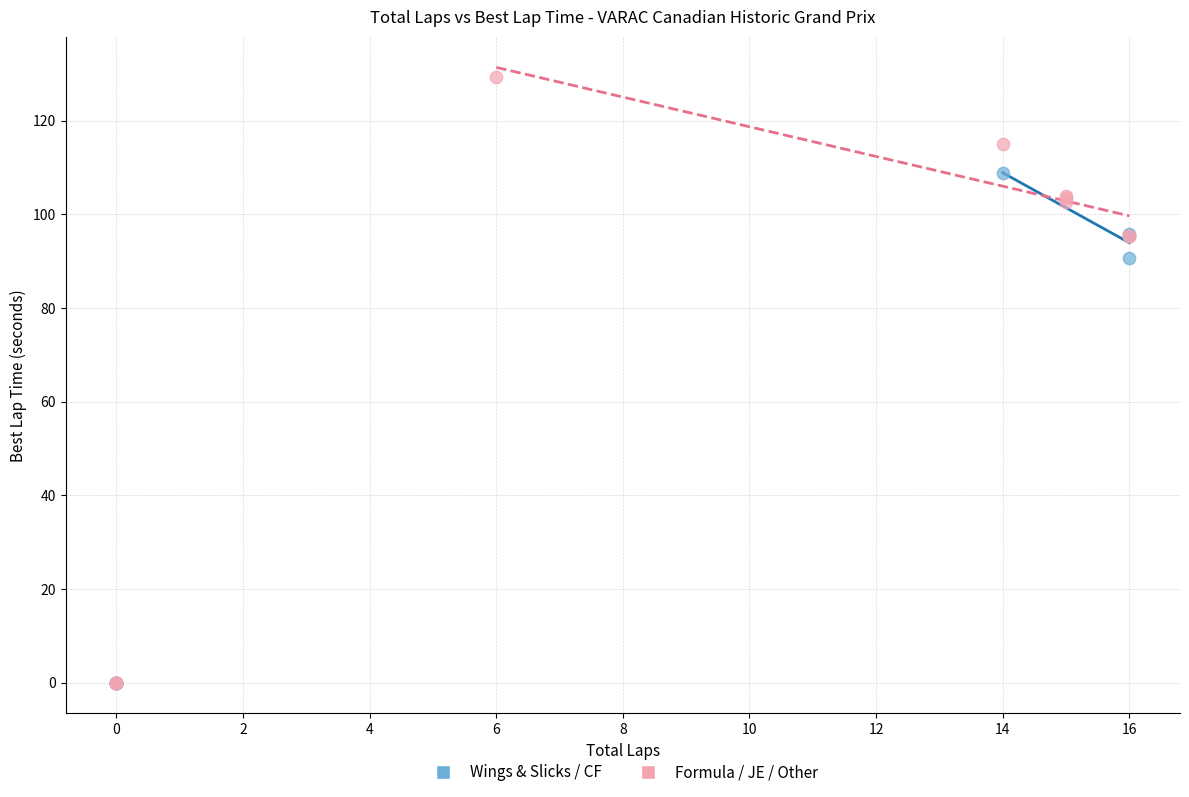

Which series contains the highest Y value?

Formula / JE / Other